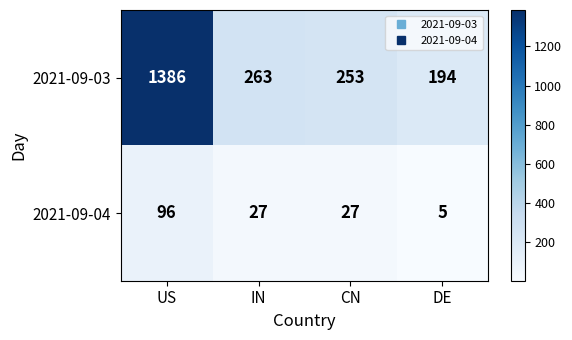

How many data points does each series have?

4